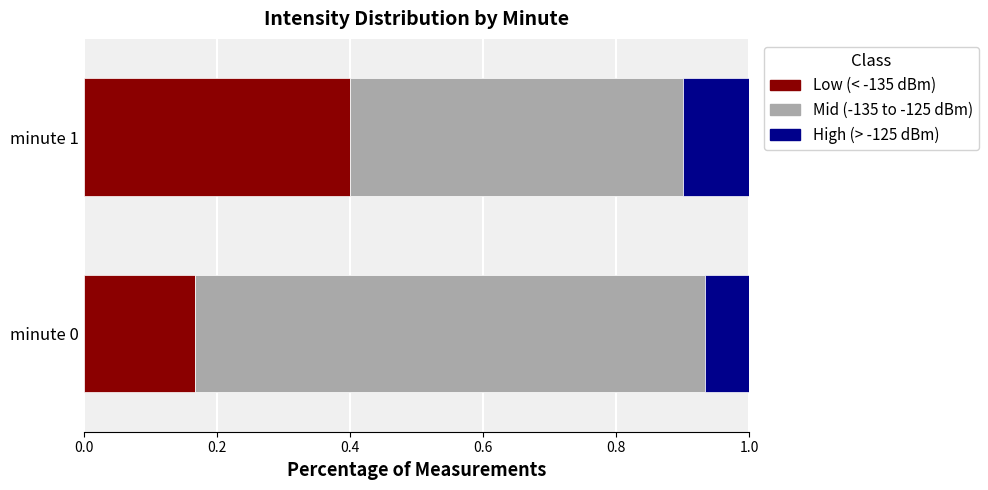

The Low (< -135 dBm) series shows 0.6 at minute 1. True or false?

False